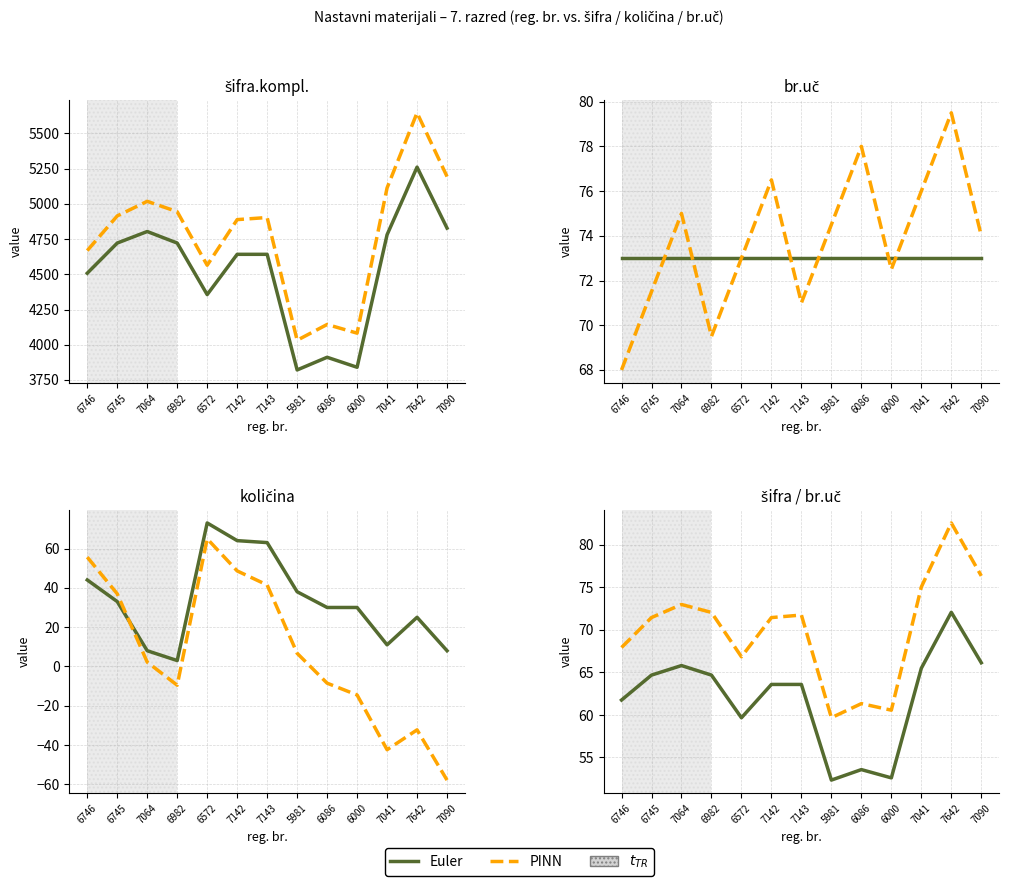

True or false: PINN and Euler intersect in this chart.

False